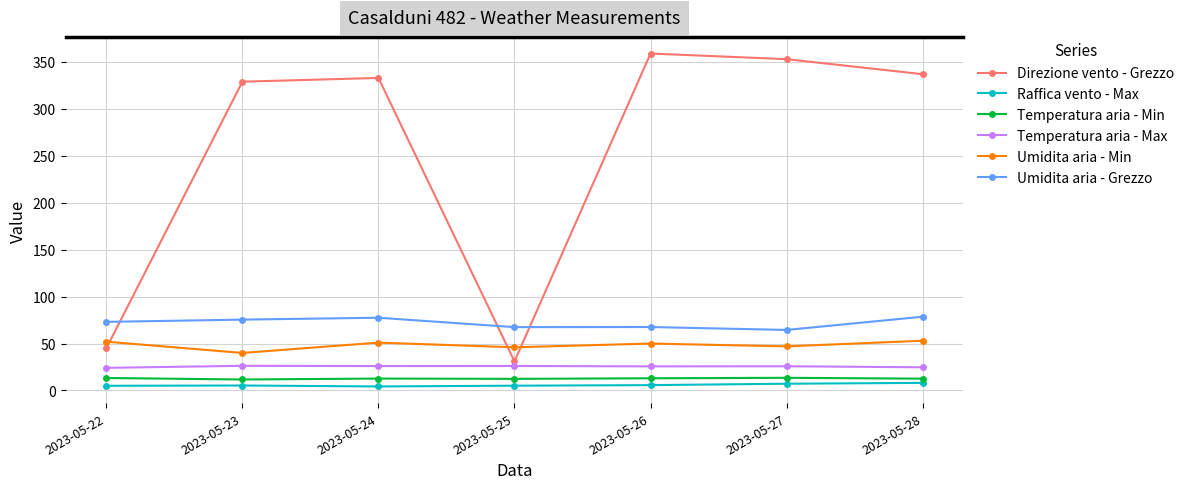

What is the difference between the Temperatura aria - Min values at 2023-05-27 and 2023-05-26?

0.5